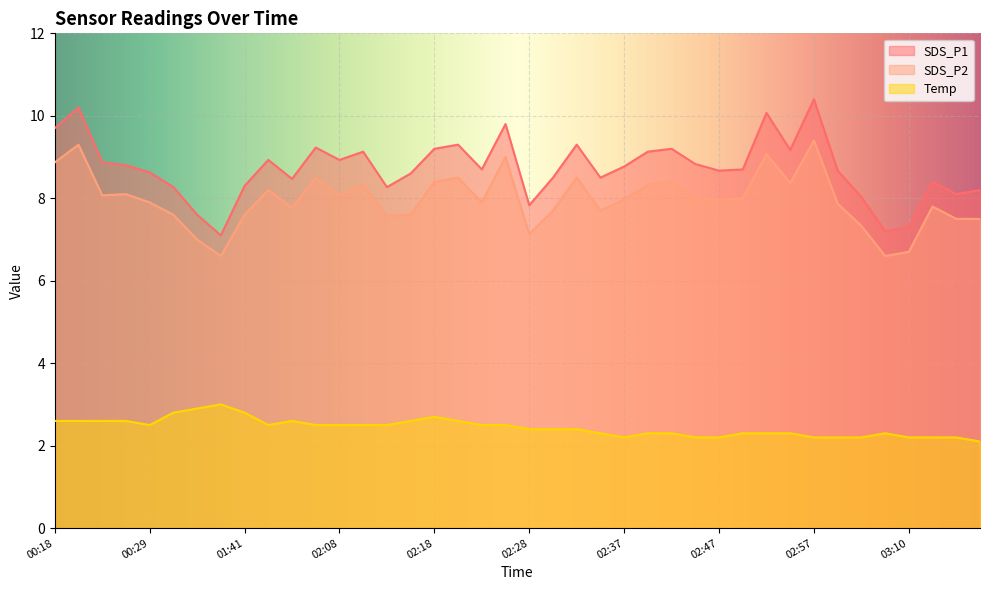

What is the total value across all series at 03:15?

17.8